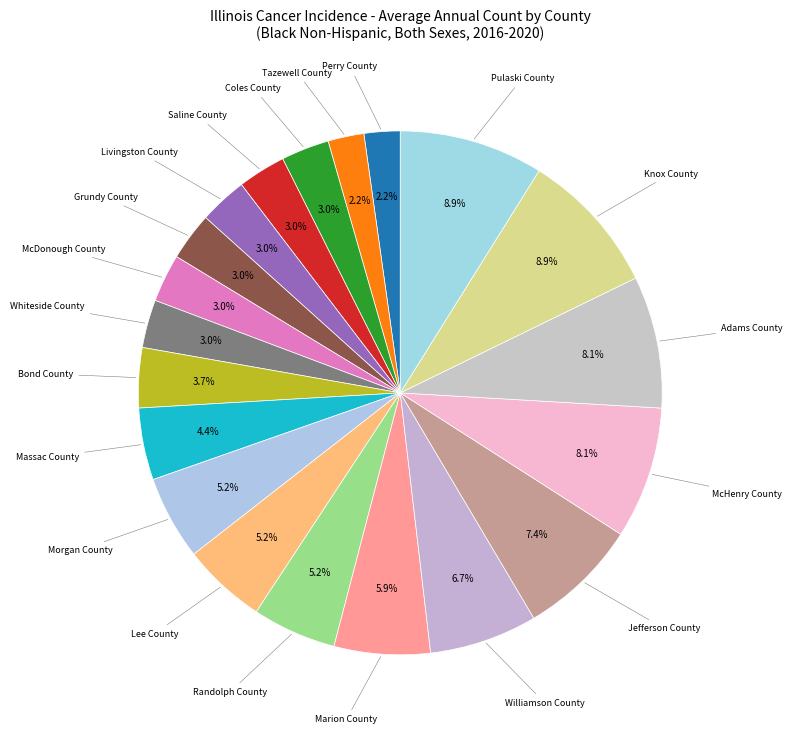

To the nearest percent, what is the combined percentage of Pulaski County and Tazewell County?

11%